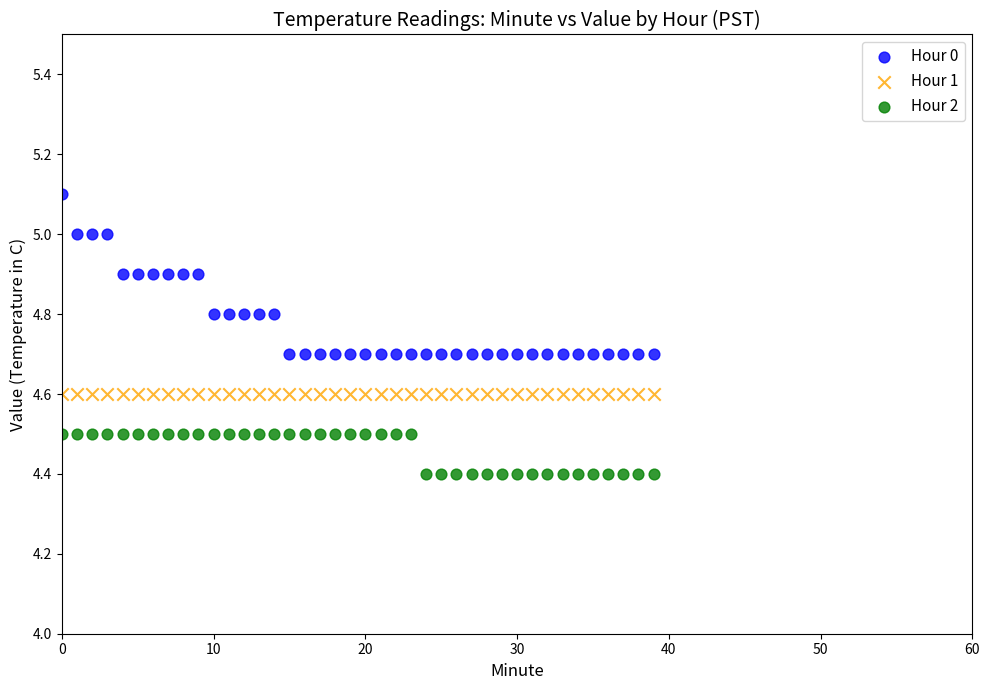

Which series reaches the maximum Y coordinate?

Hour 0